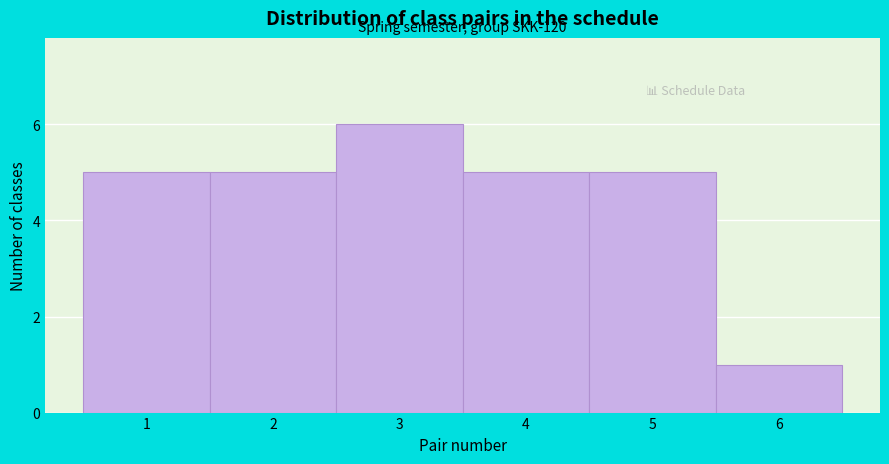

Reading right to left, what are all the values shown in this chart?

6=1	5=5	4=5	3=6	2=5	1=5